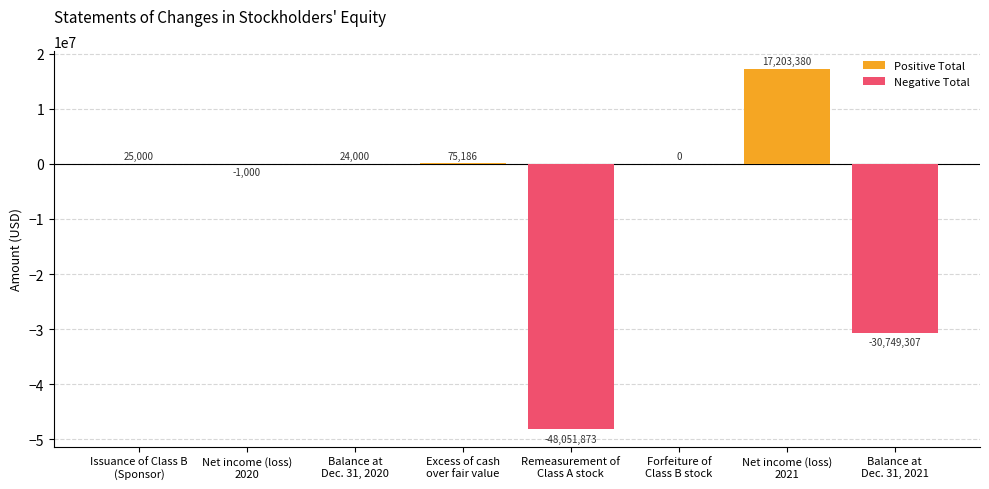

What is the difference between the highest and lowest values at Net income (loss)
2020?

1000